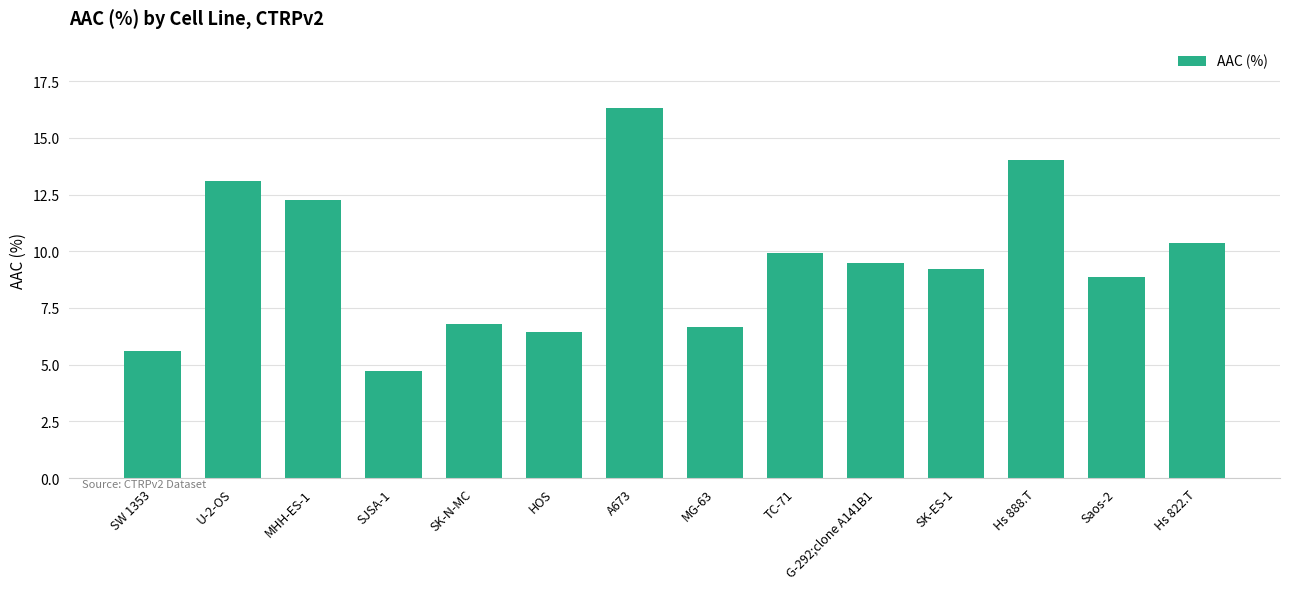

What is the change in value from SW 1353 to SJSA-1?

-0.9